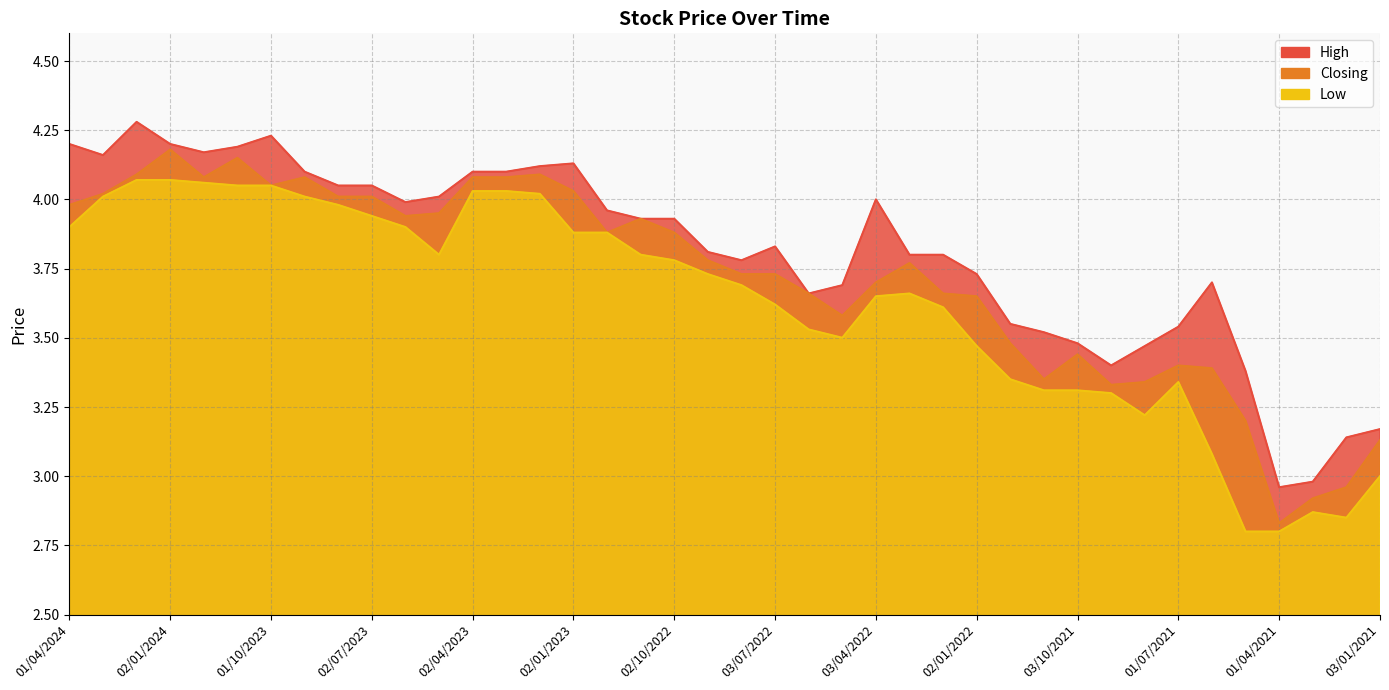

Which series changed the most between 04/06/2023 and 01/08/2022?

High